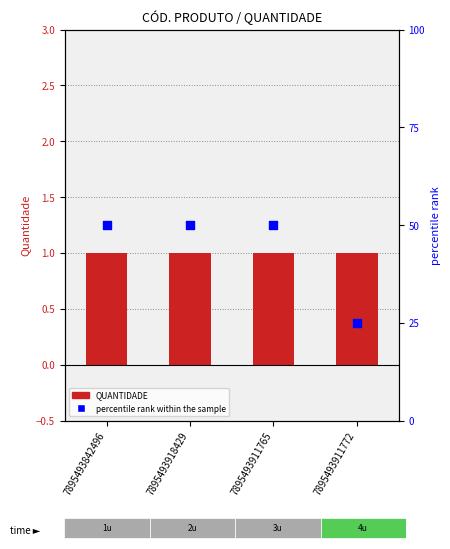

What is the total value across all series at 7895493842496?

51